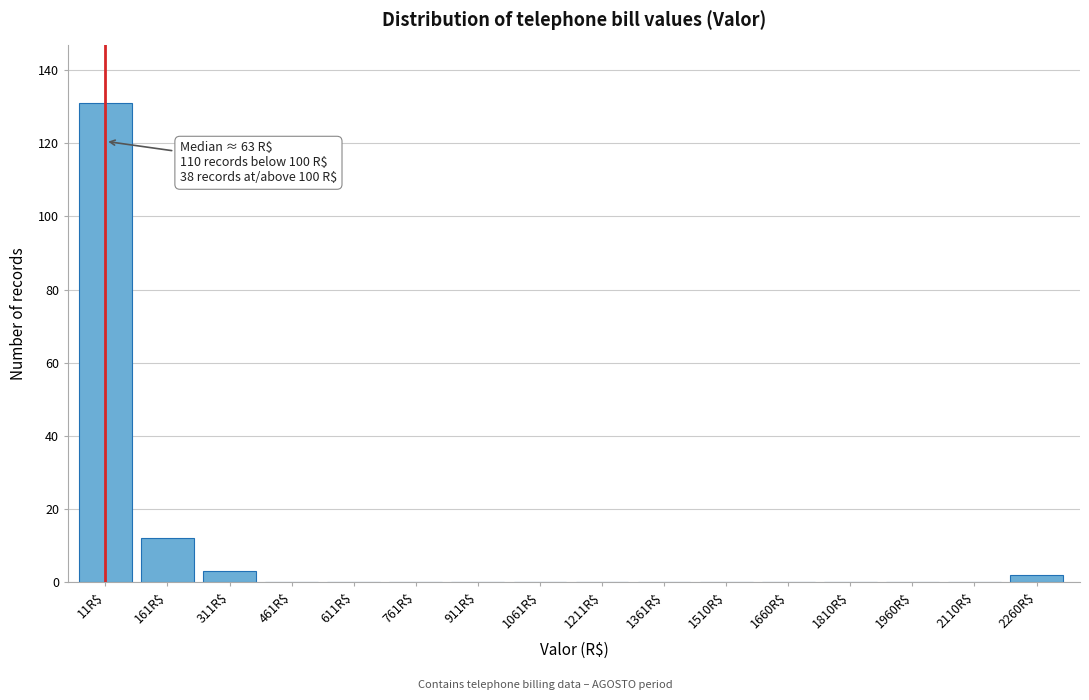

Where is the data nearest to the value 65?

161R$